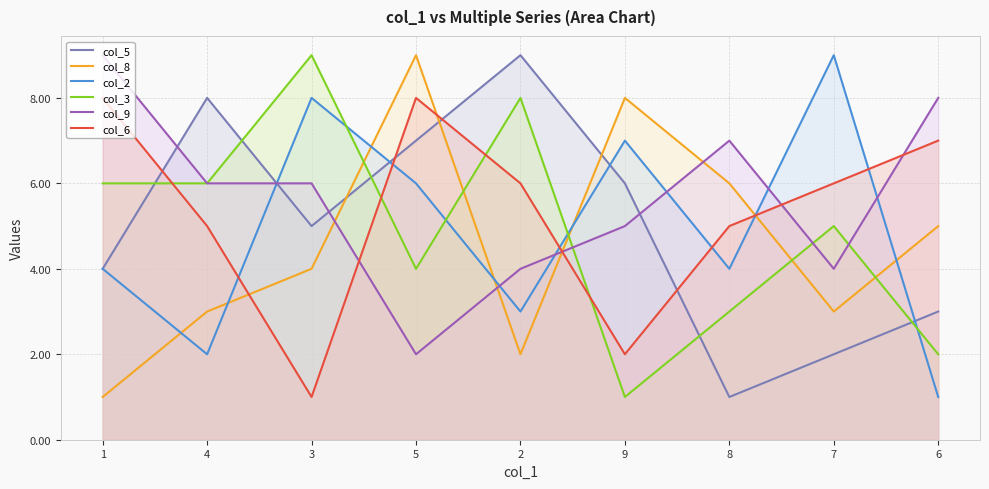

At which category does the chart reach its peak across all series?

2